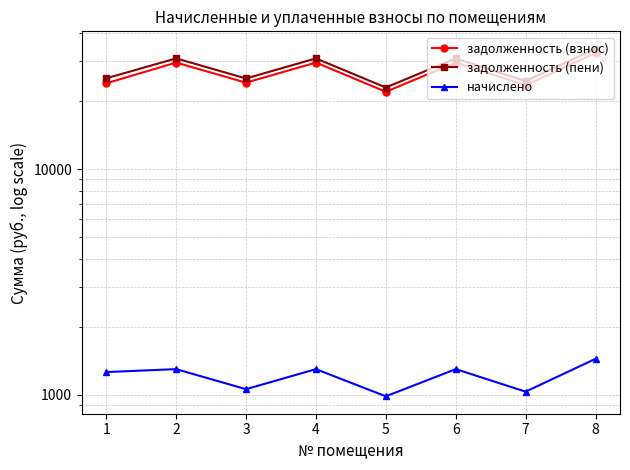

What is the sum of all начислено values?

9652.8